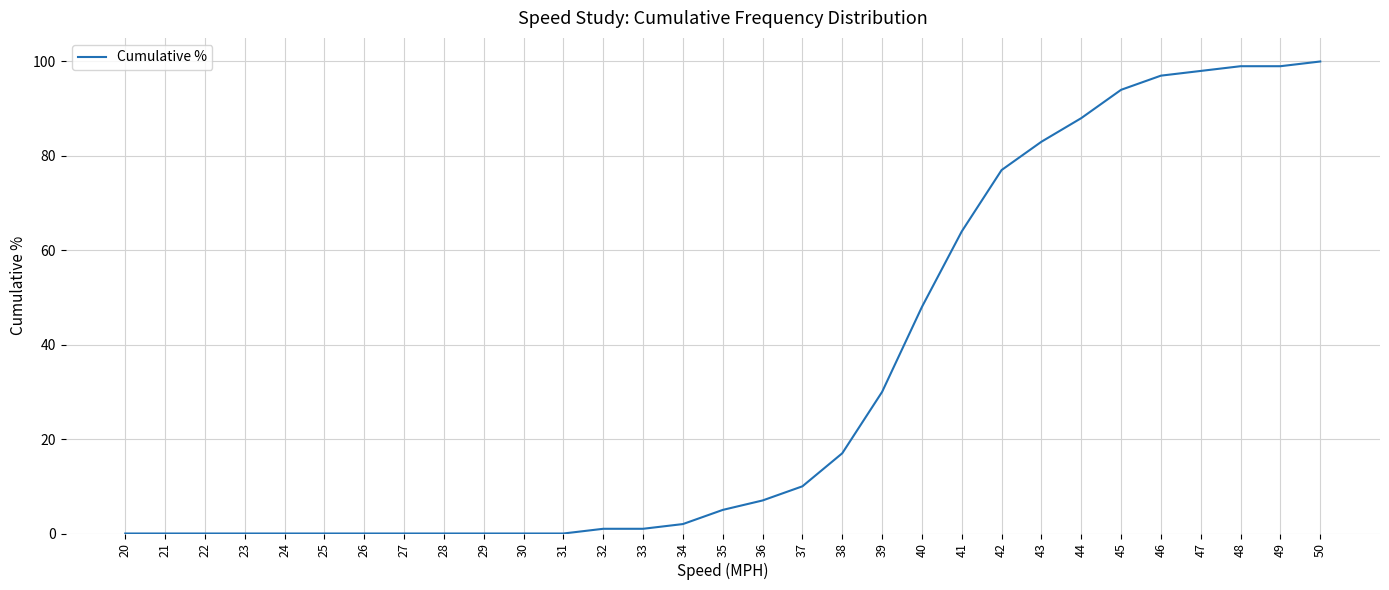

What is the maximum value shown in the chart?

100